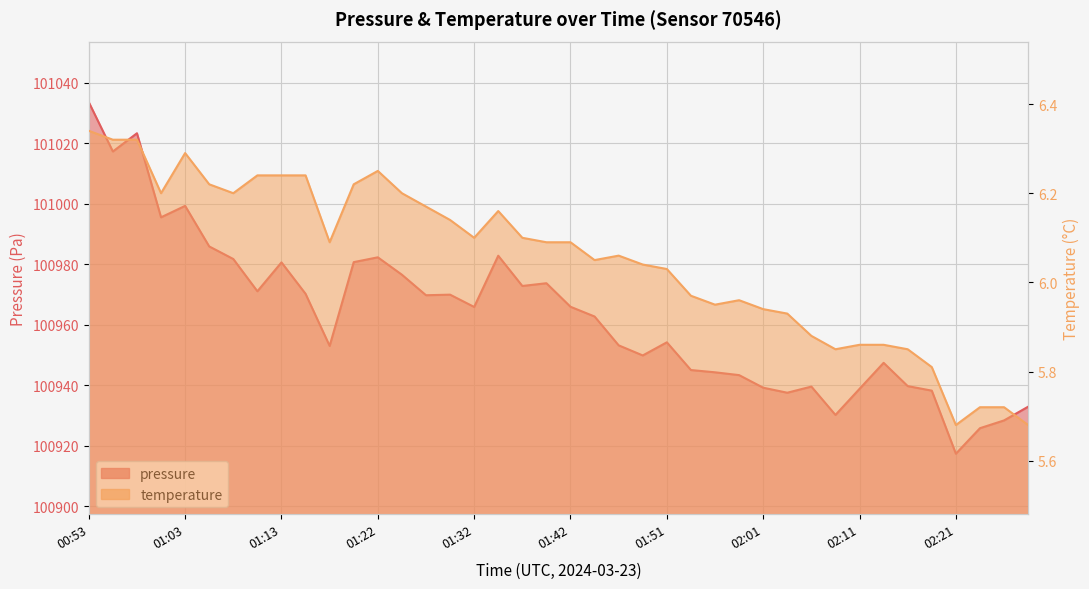

Between 01:10 and 01:44, which series saw the biggest shift?

pressure